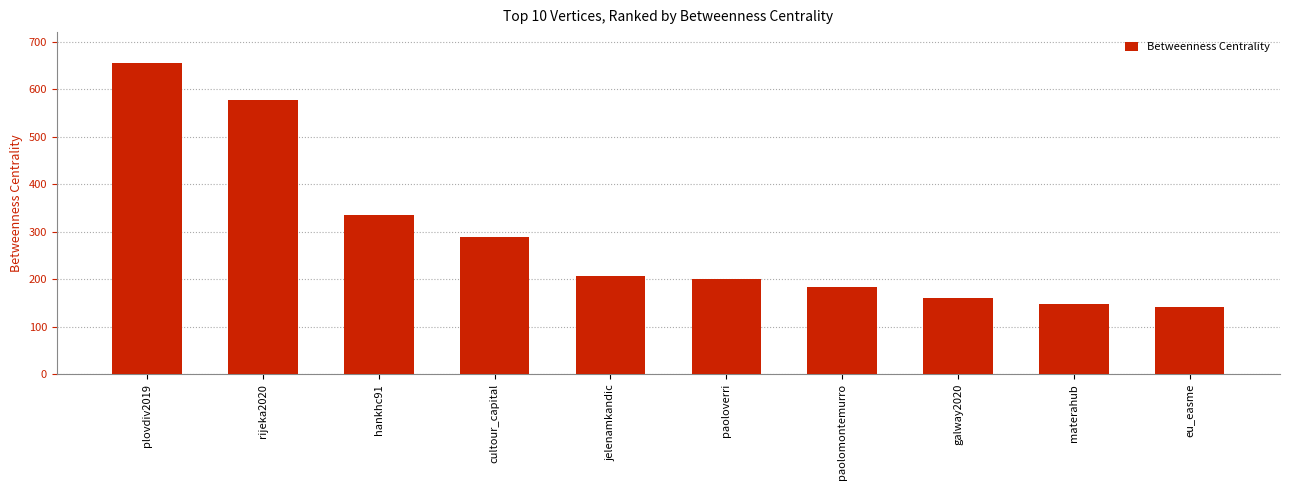

Where does the data first go above 206?

plovdiv2019